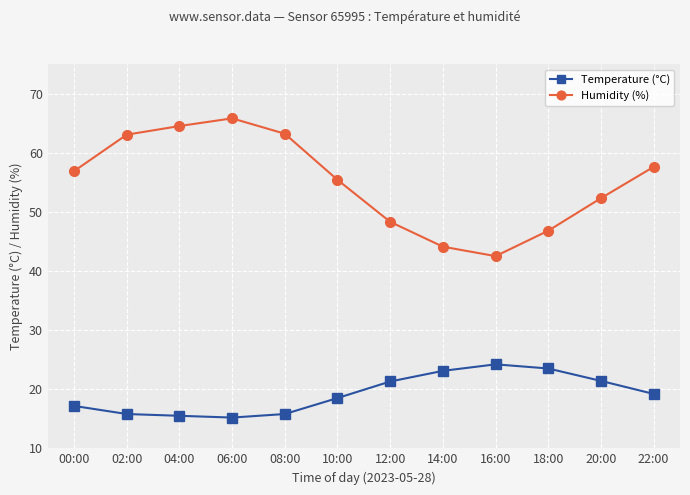

What is the sum of all Humidity (%) values?

660.4